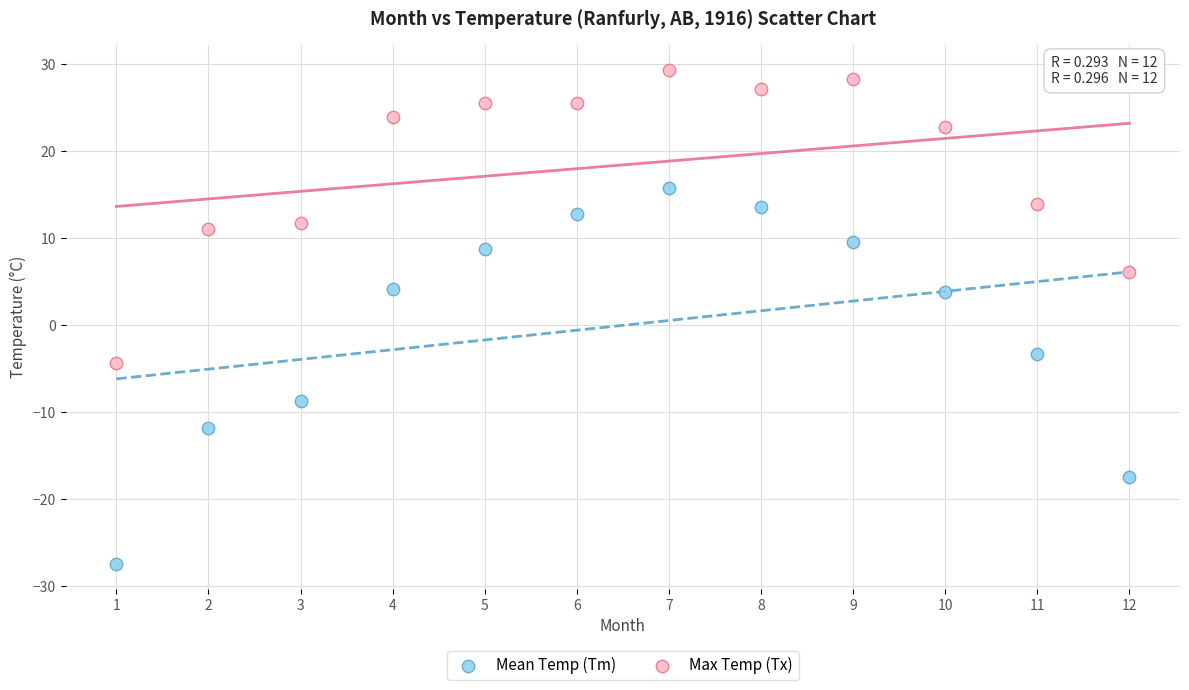

Which series contains the highest Y value?

Max Temp (Tx)